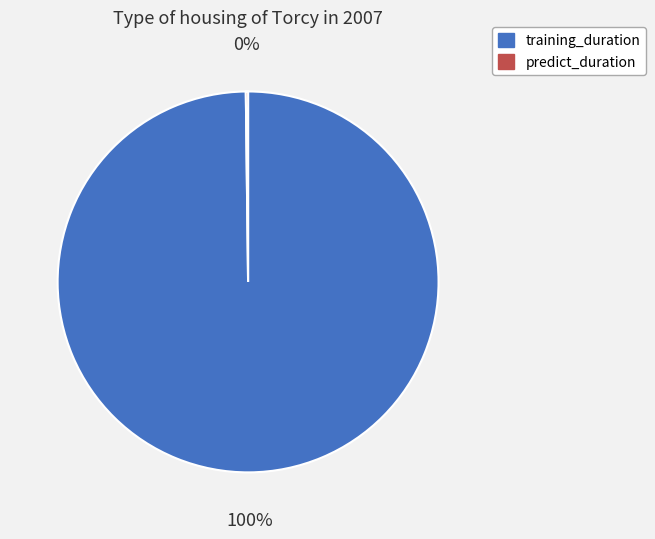

Which category has the biggest portion of the pie?

training_duration